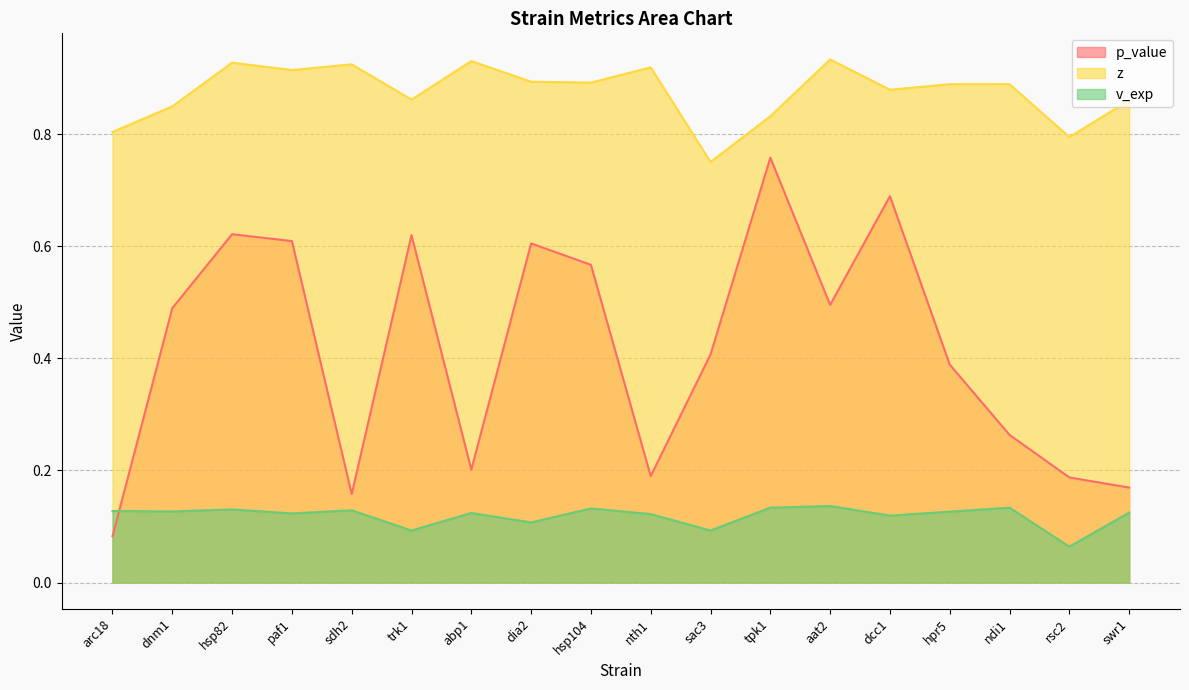

True or false: p_value and z intersect in this chart.

False